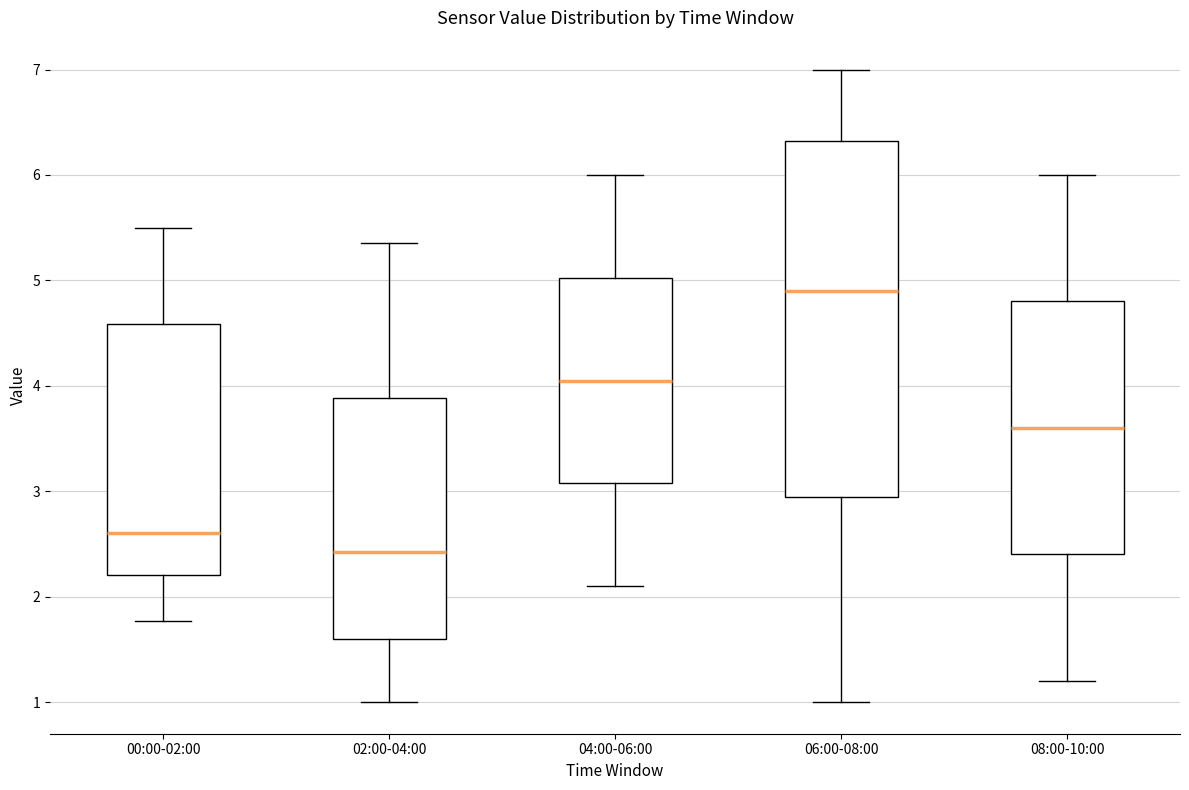

Where is the upper edge of the box for 02:00-04:00 on the y-axis? The values are not printed on the chart, so give them approximately, as read against the axis.

3.9